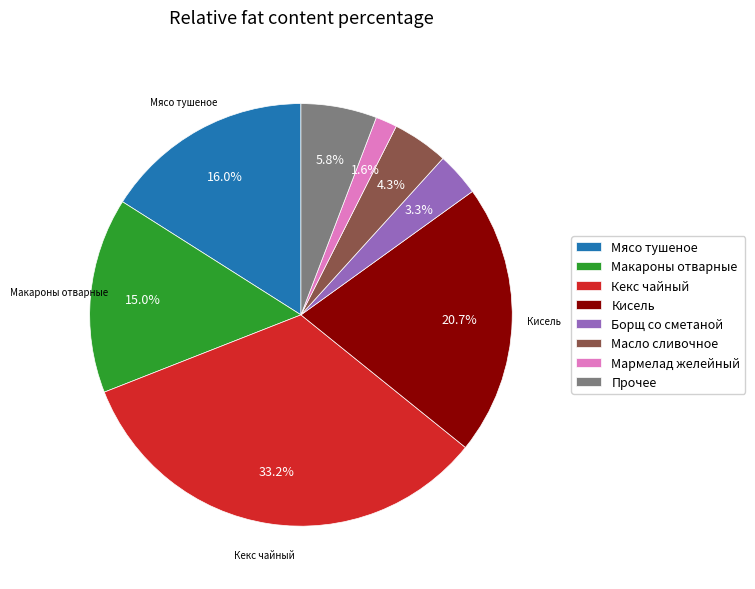

To the nearest percent, what is the difference between the Макароны отварные and Масло сливочное slice percentages?

11%